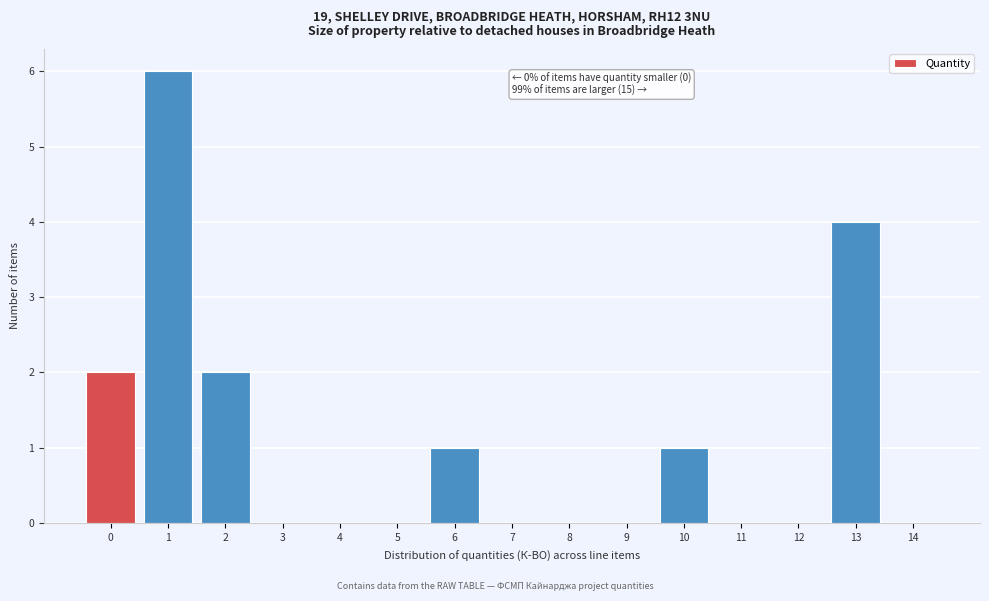

Reading right to left, extract all data points from this chart.

14=0	13=4	12=0	11=0	10=1	9=0	8=0	7=0	6=1	5=0	4=0	3=0	2=2	1=6	0=2